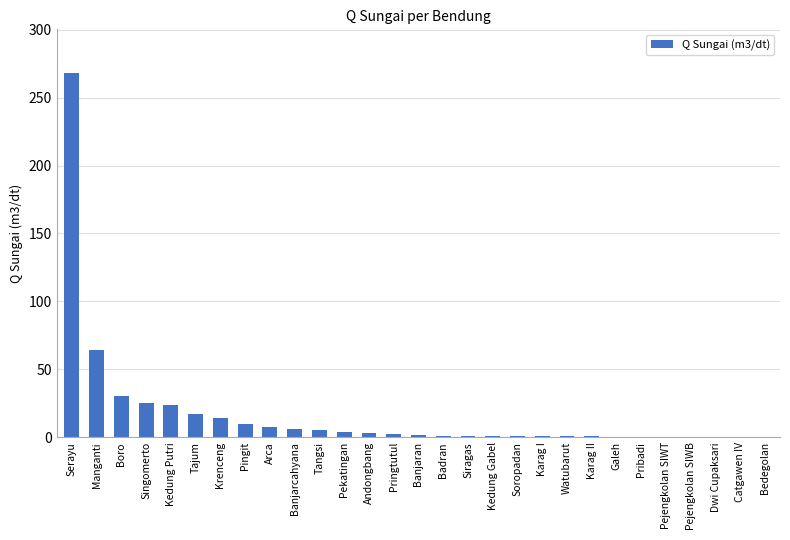

What is the change in value from Pringtutul to Catgawen IV?

-2.5